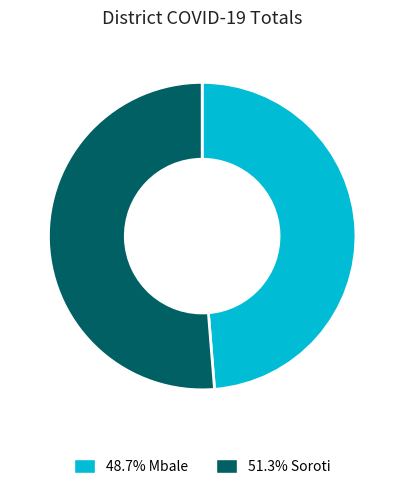

How many slices are in this pie chart?

2